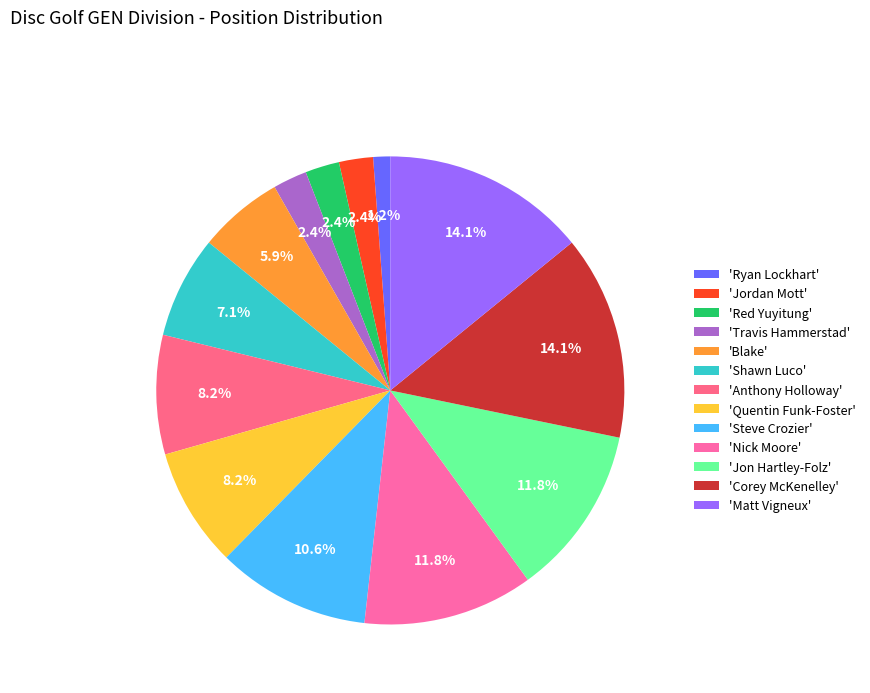

To the nearest percent, what is the average slice percentage?

8%